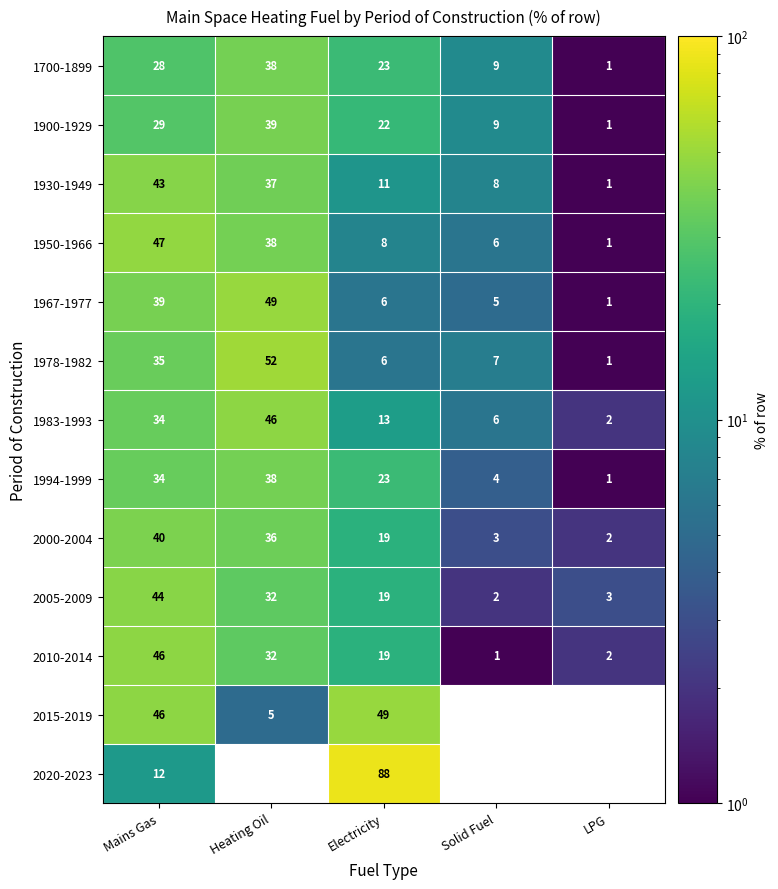

Which category has the lowest value in the 1700-1899 series?

LPG